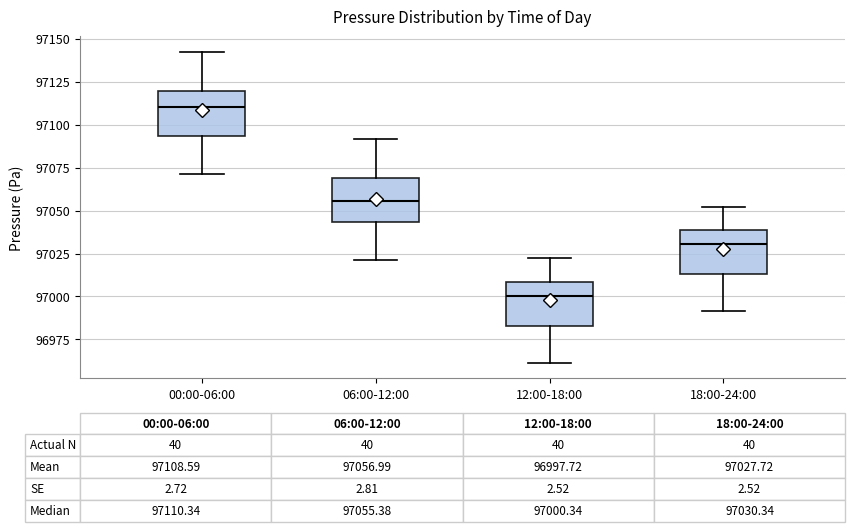

Which box's median line is the highest?

00:00-06:00